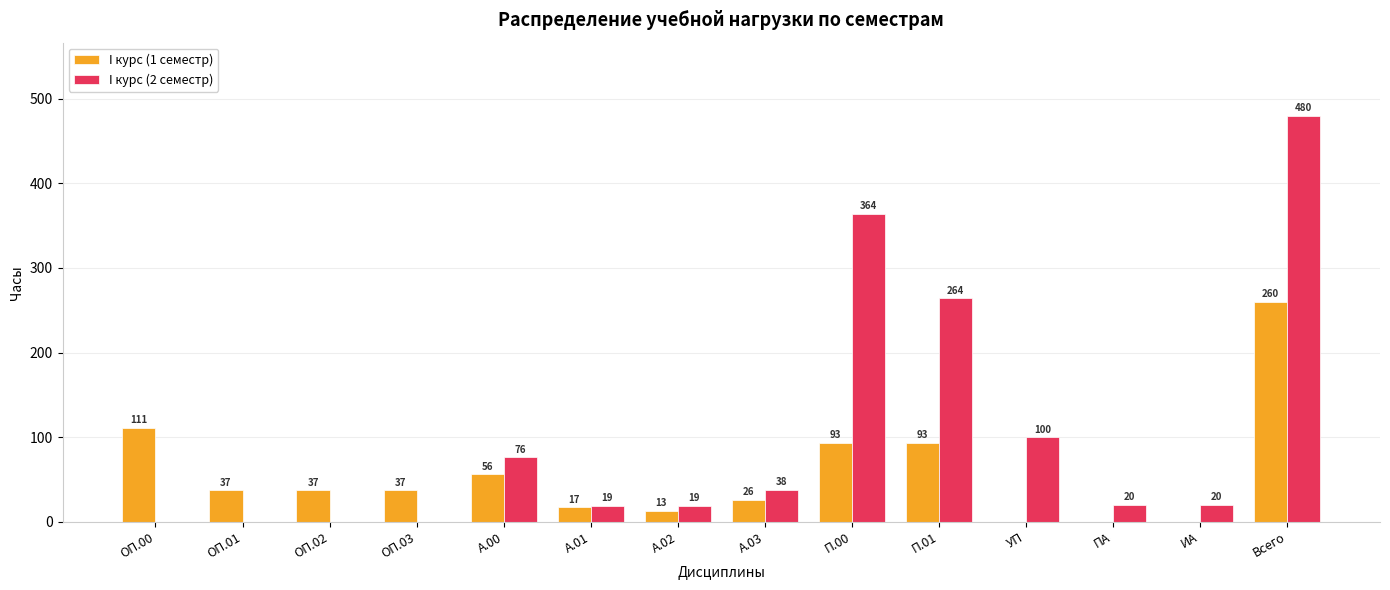

At which label does I курс (1 семестр) first exceed 37?

ОП.00